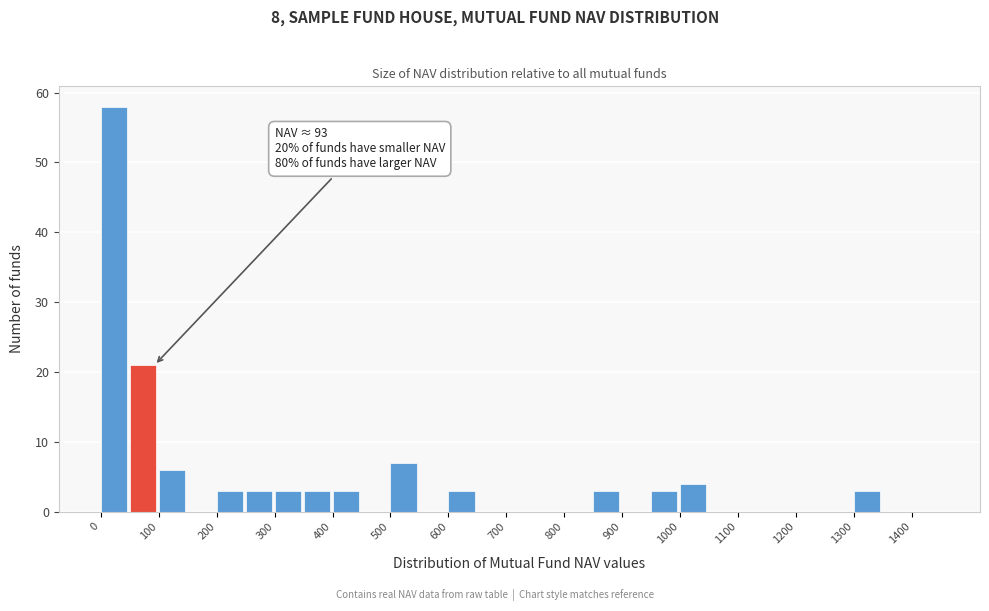

Which range on the x-axis has the tallest bar?

0 to 50